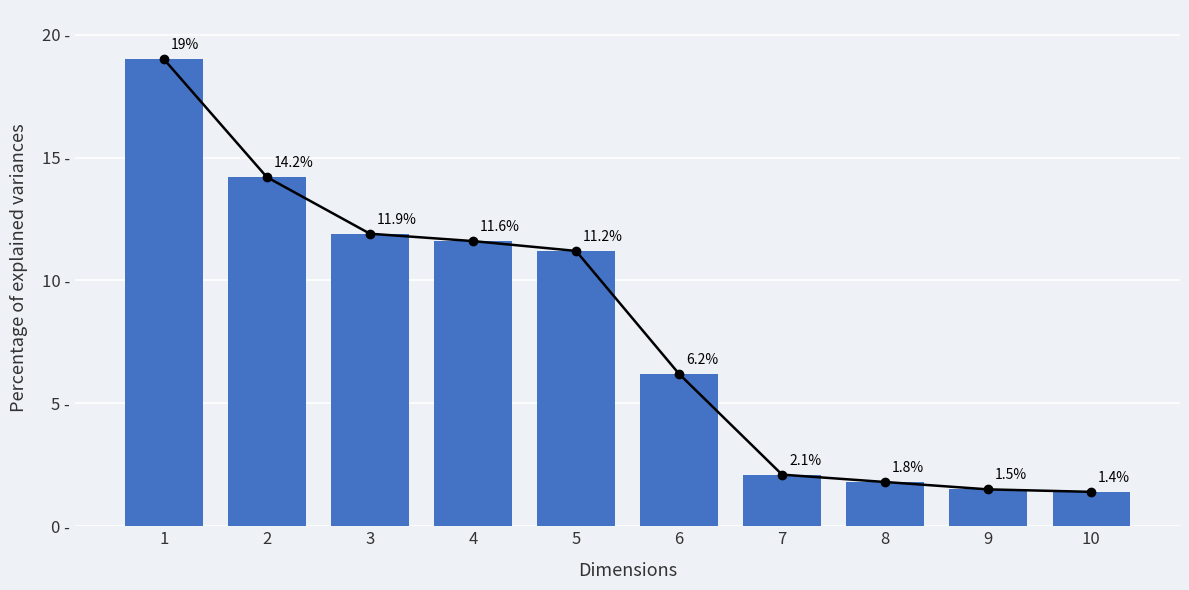

Reading left to right, what are all the values shown in this chart?

1=19.0	2=14.2	3=11.9	4=11.6	5=11.2	6=6.2	7=2.1	8=1.8	9=1.5	10=1.4